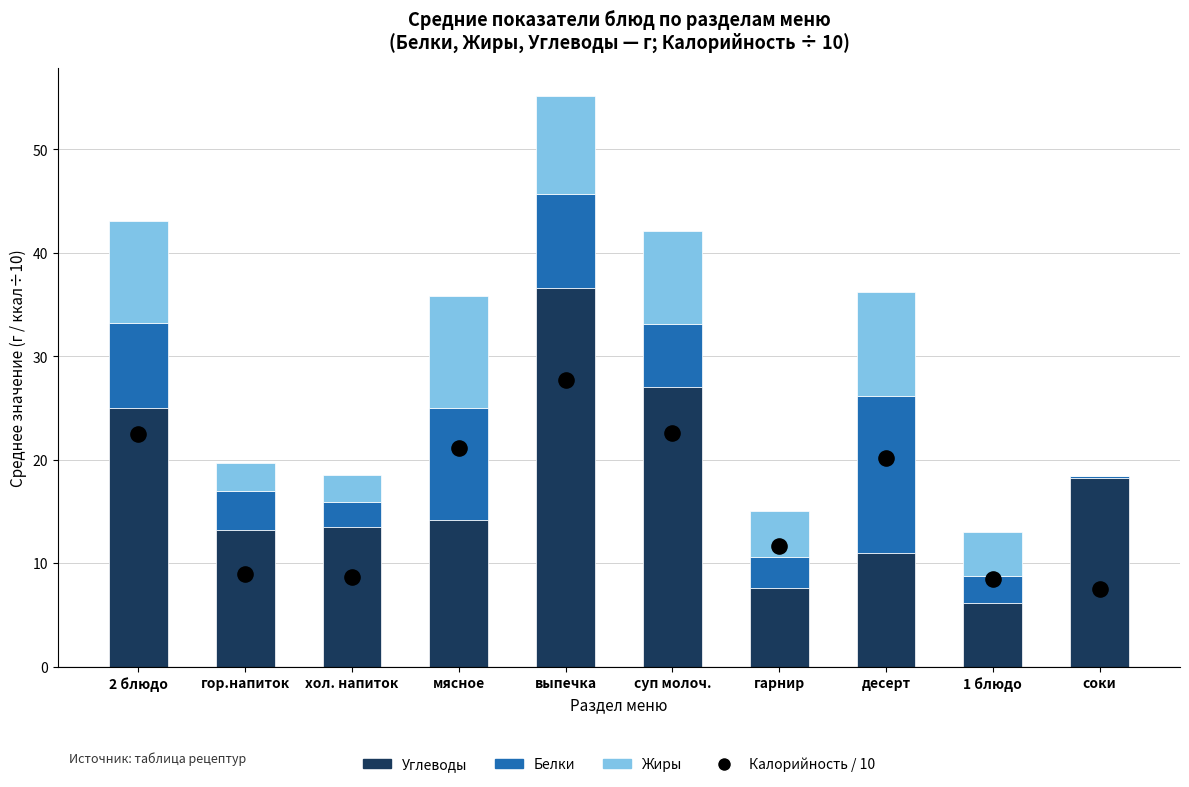

What are all the series names shown in the legend?

Углеводы, Белки, Жиры, Калорийность / 10